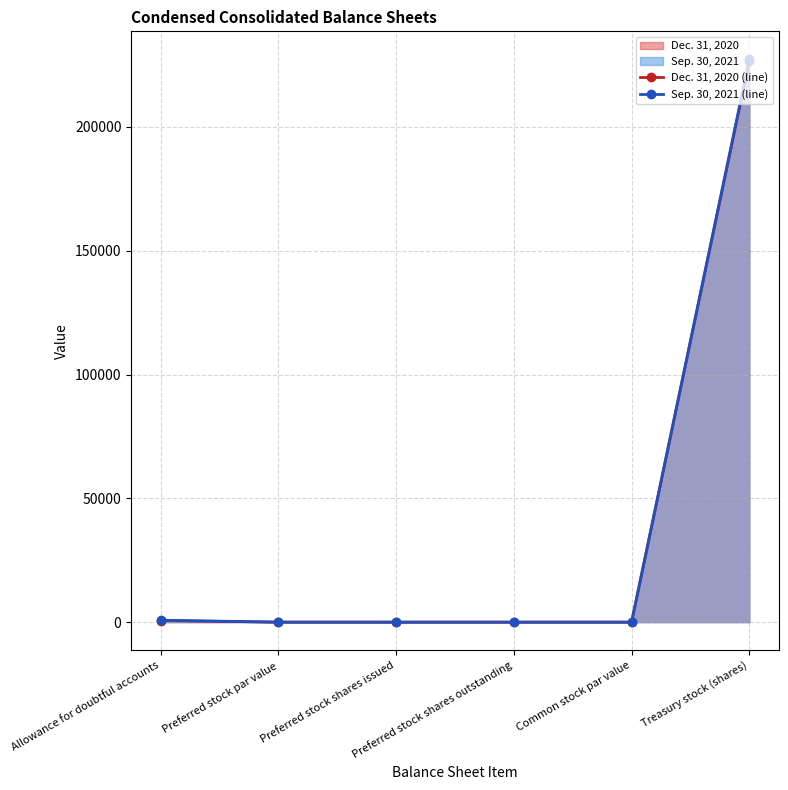

How many series are shown in this chart?

2